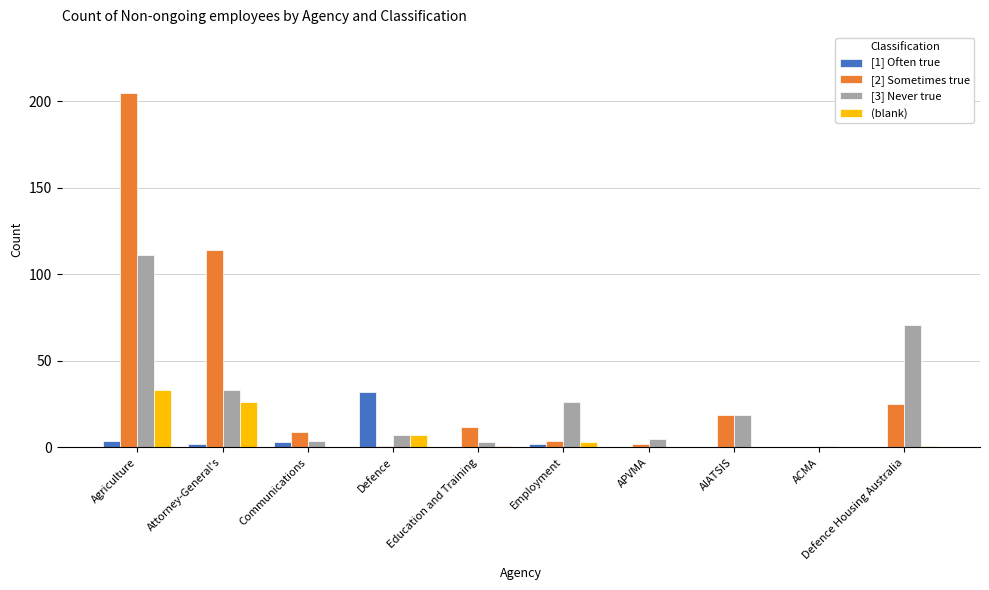

Which category has the highest value across all series?

Agriculture